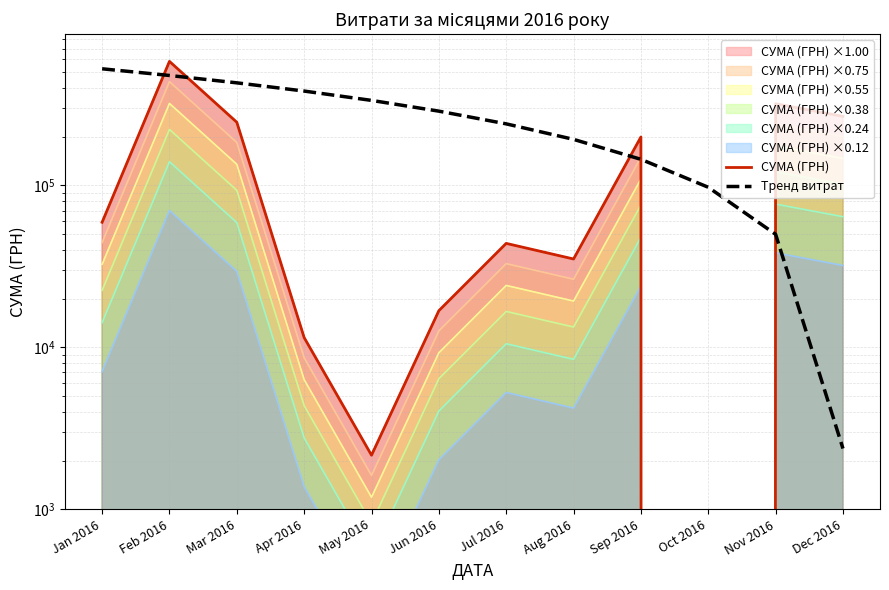

Reading right to left, transcribe all the data shown in this chart.

СУМА (ГРН): Dec 2016=266998.5	Nov 2016=319574.0	Oct 2016=0.0	Sep 2016=199145.2	Aug 2016=35130.0	Jul 2016=43858.6	Jun 2016=16841.3	May 2016=2157.1	Apr 2016=11490.1	Mar 2016=245591.0	Feb 2016=583556.1	Jan 2016=59222.9
Тренд витрат: Dec 2016=2372.8	Nov 2016=49902.6	Oct 2016=97432.4	Sep 2016=144962.2	Aug 2016=192492.0	Jul 2016=240021.7	Jun 2016=287551.5	May 2016=335081.3	Apr 2016=382611.1	Mar 2016=430140.9	Feb 2016=477670.7	Jan 2016=525200.5